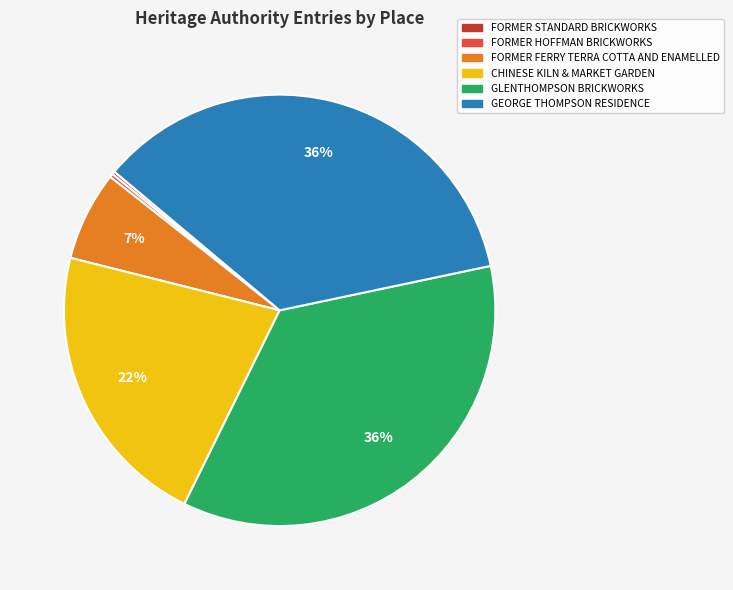

The FORMER FERRY TERRA COTTA AND ENAMELLED slice represents 7% of the pie. True or false?

True